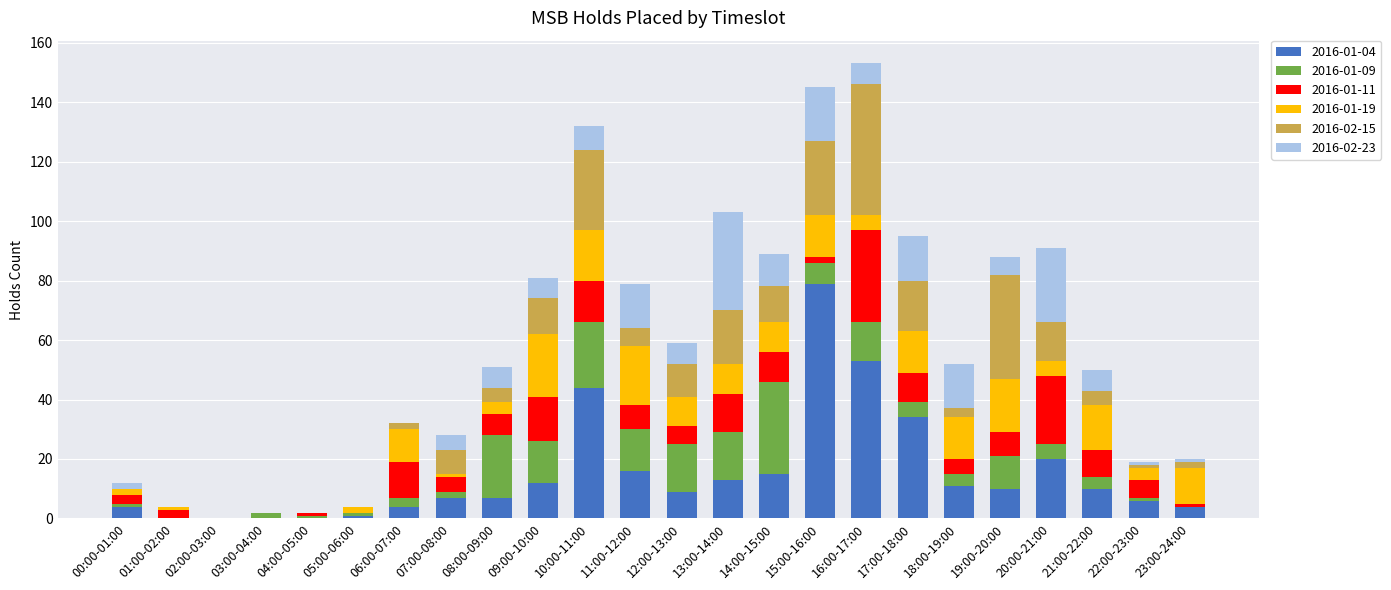

True or false: 2016-01-04 has a value of 4 at 19:00-20:00.

False